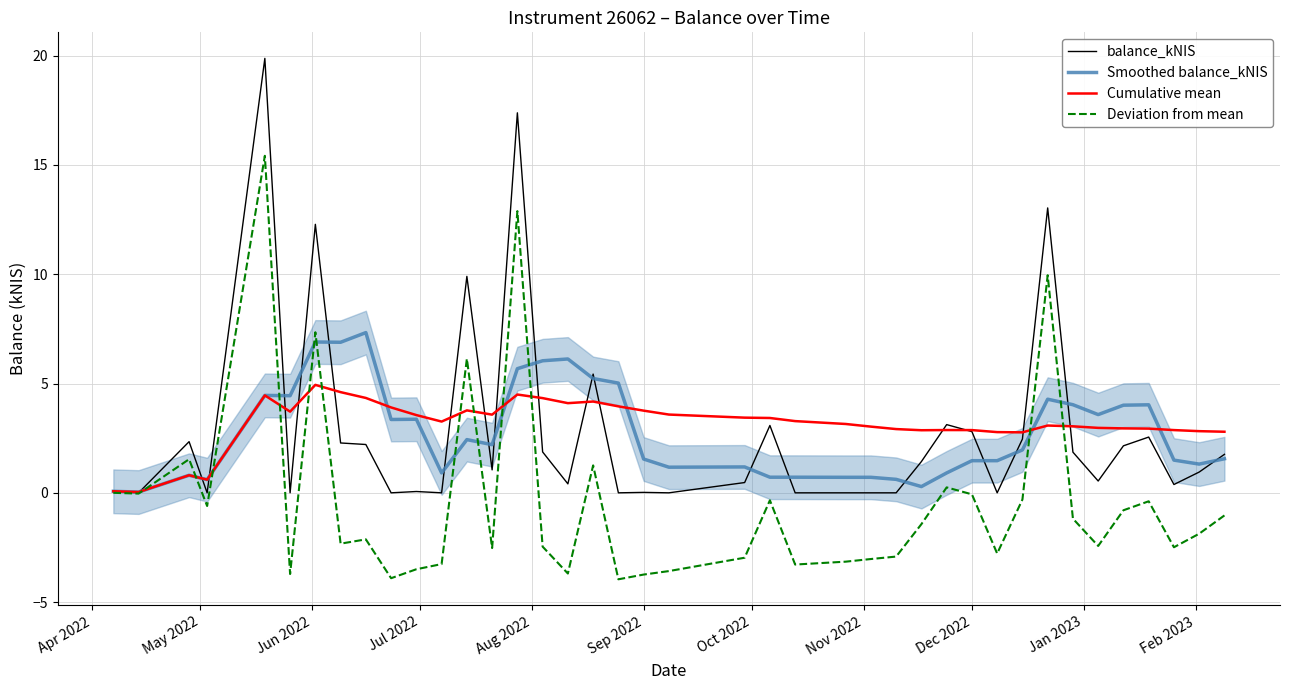

Is it true that balance_kNIS equals 2.8 at Dec 2022?

True